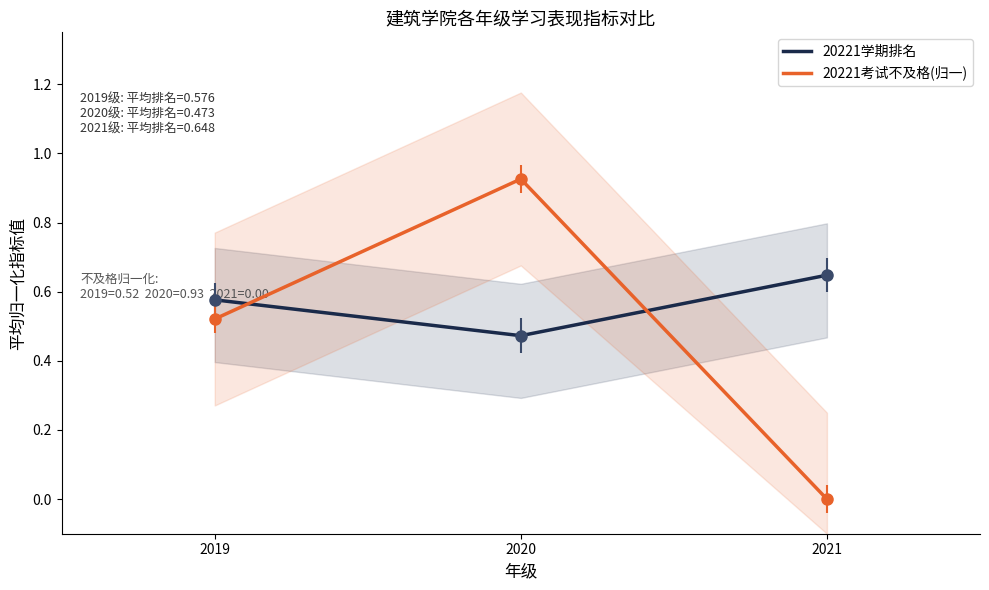

Reading left to right, what are all the values shown in this chart?

20221学期排名: 2019=0.6	2020=0.5	2021=0.6
20221考试不及格(归一): 2019=0.5	2020=0.9	2021=0.0